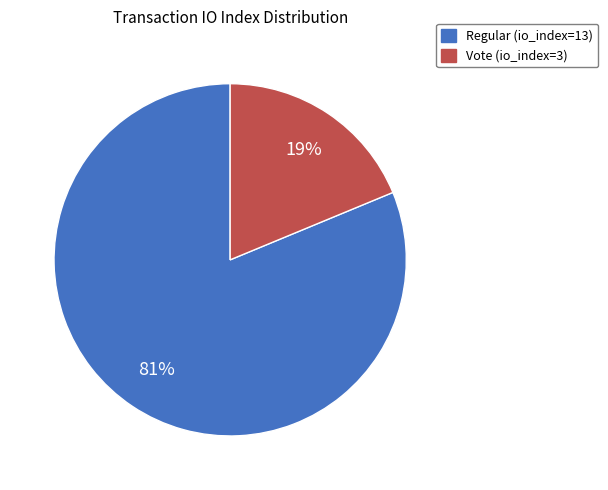

What is the majority slice?

Regular (io_index=13)